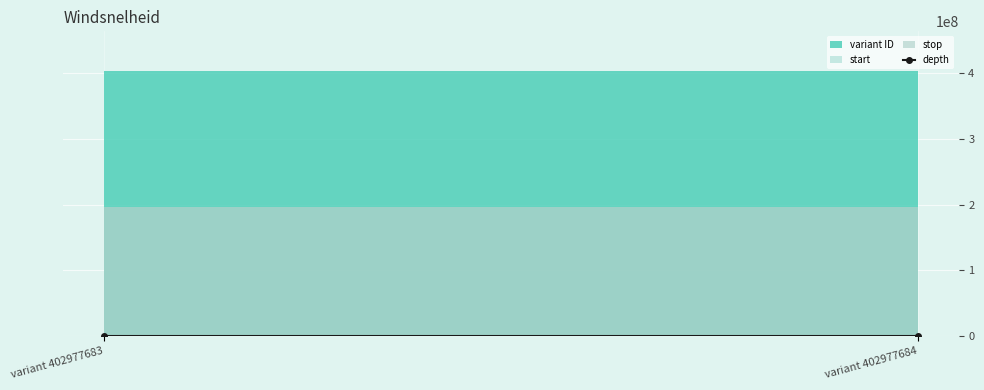

What is the sum of all depth values?

14